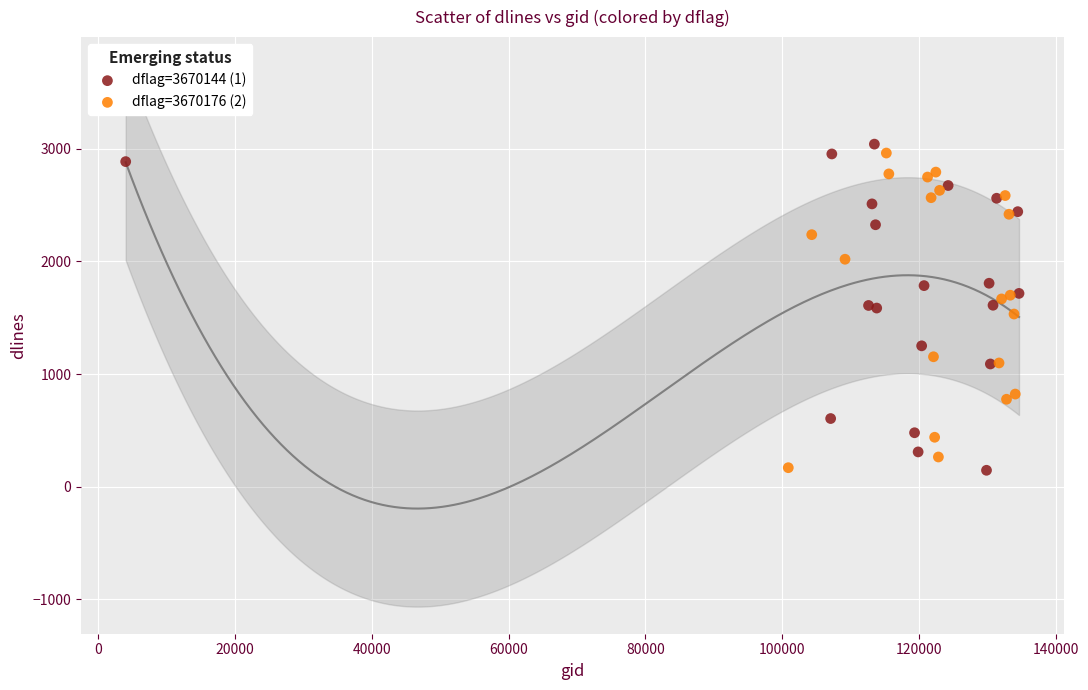

Which series reaches the maximum Y coordinate?

dflag=3670144 (1)